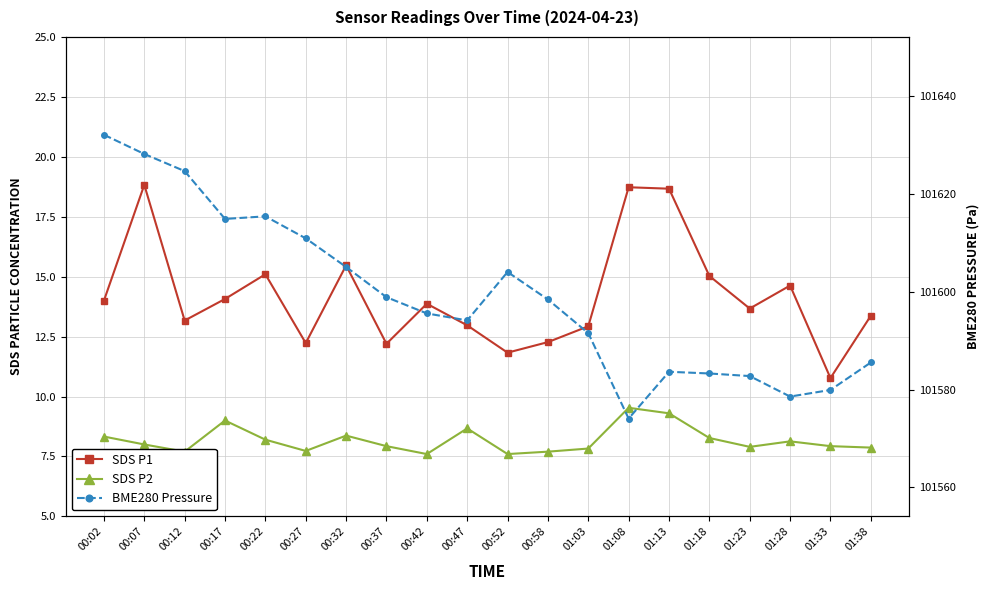

True or false: SDS P1 and SDS P2 cross at least once.

False